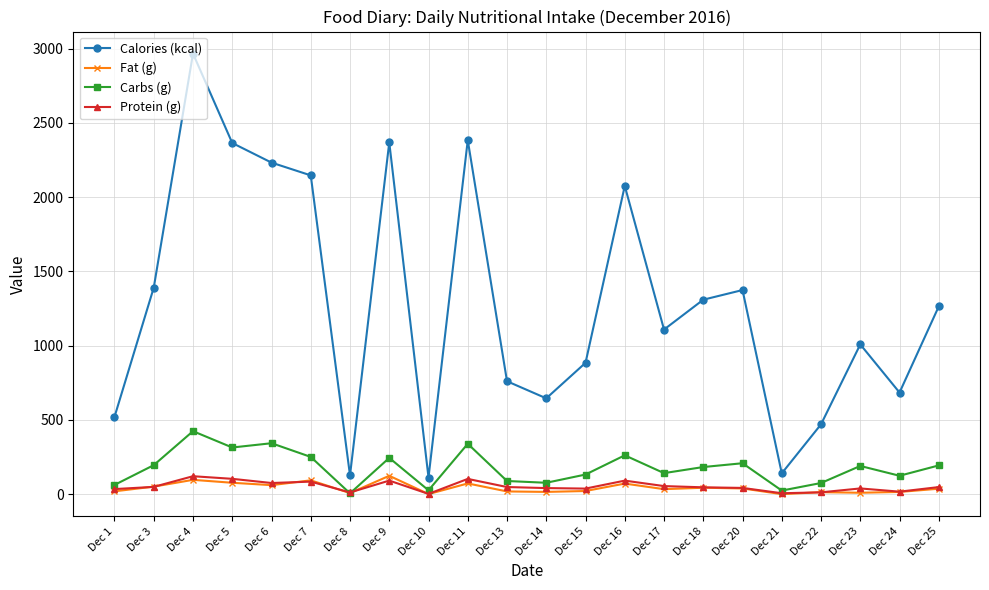

Between Dec 7 and Dec 17, which series saw the biggest shift?

Calories (kcal)